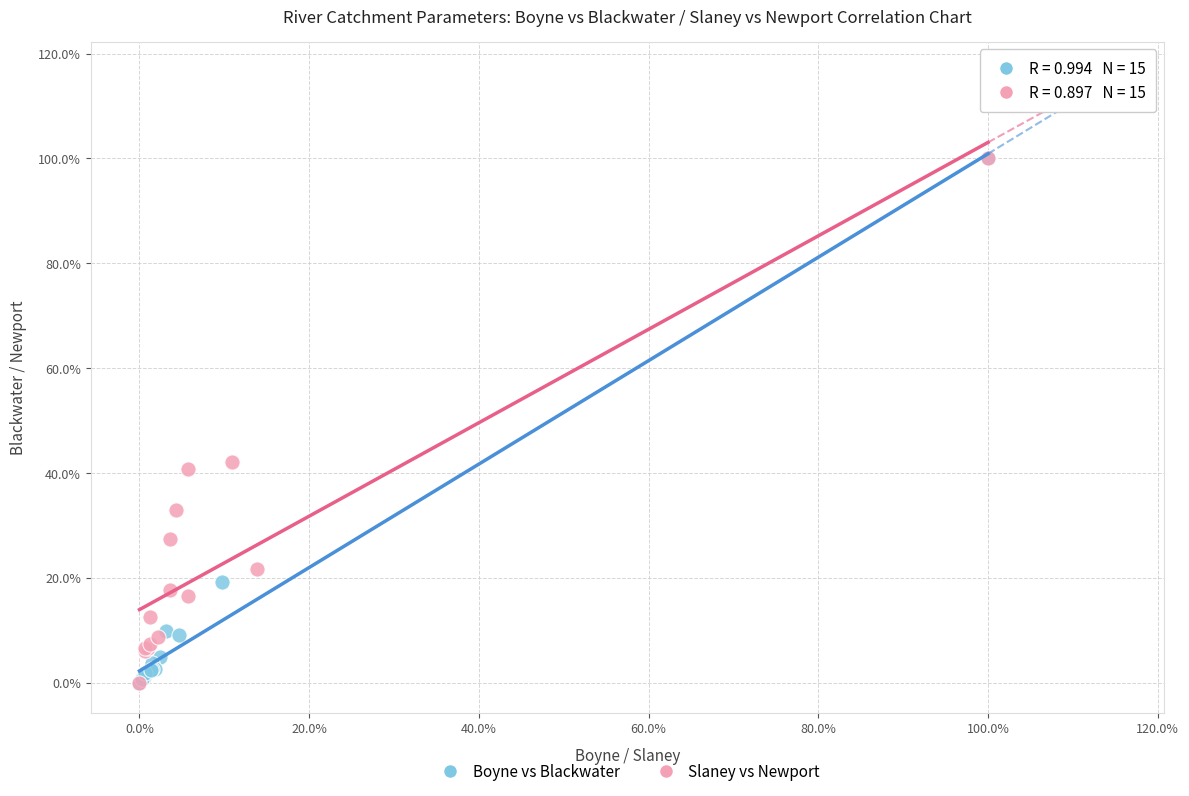

What are all the series names shown in the legend?

Boyne vs Blackwater, Slaney vs Newport